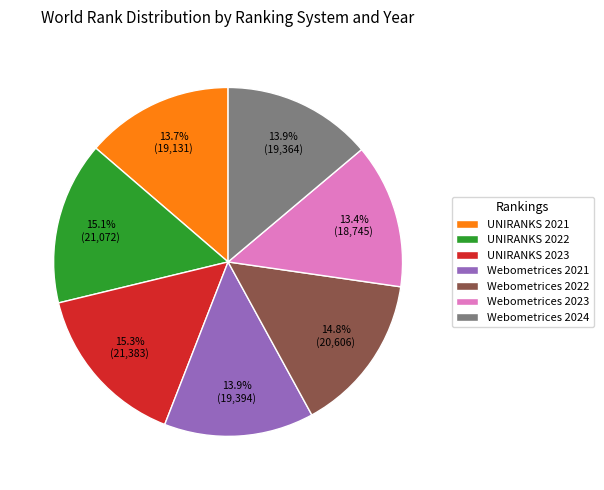

Count the number of slices in the pie.

7